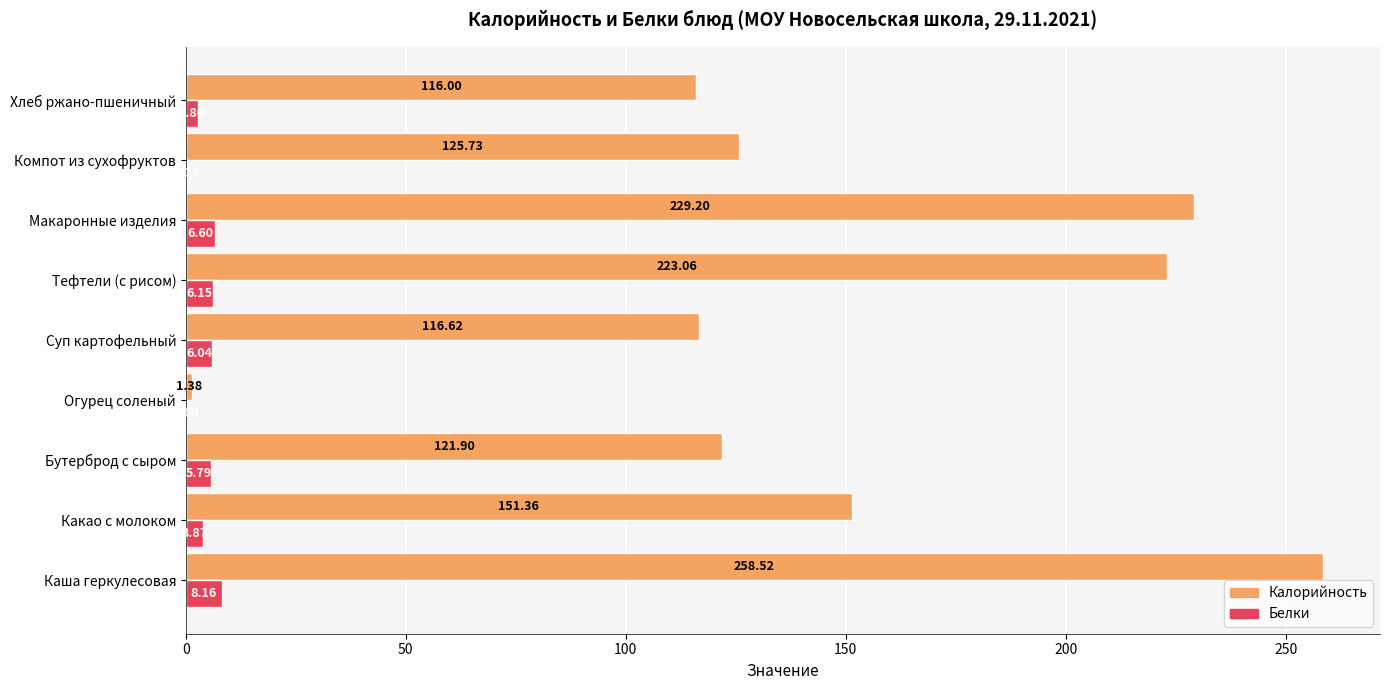

Which series changed the most between Огурец соленый and Тефтели (с рисом)?

Калорийность